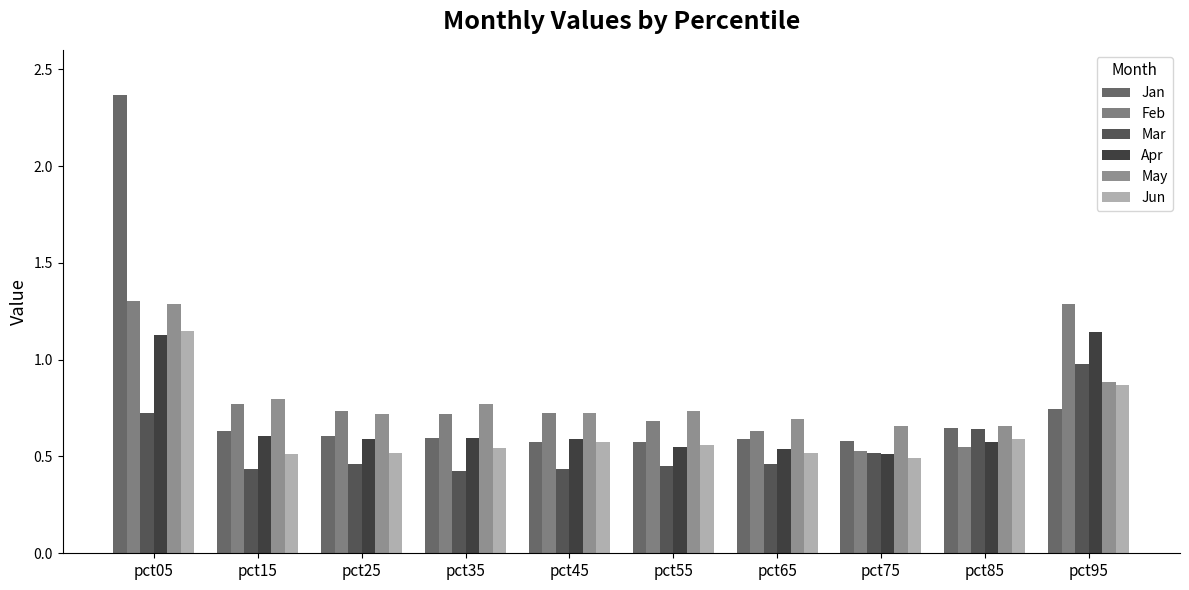

Count the number of categories in the chart.

10